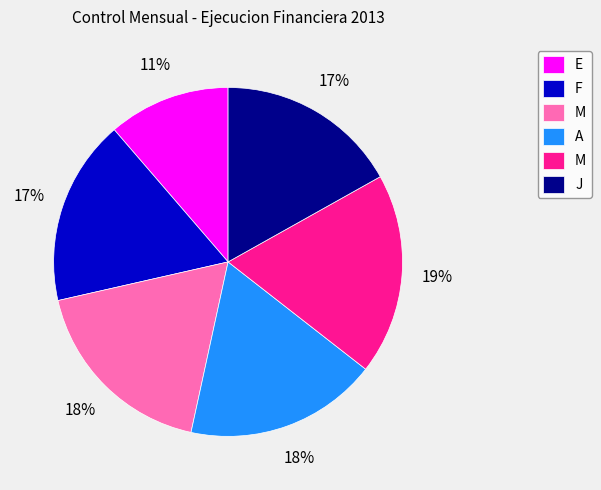

Is there any slice that represents more than half of the pie?

No